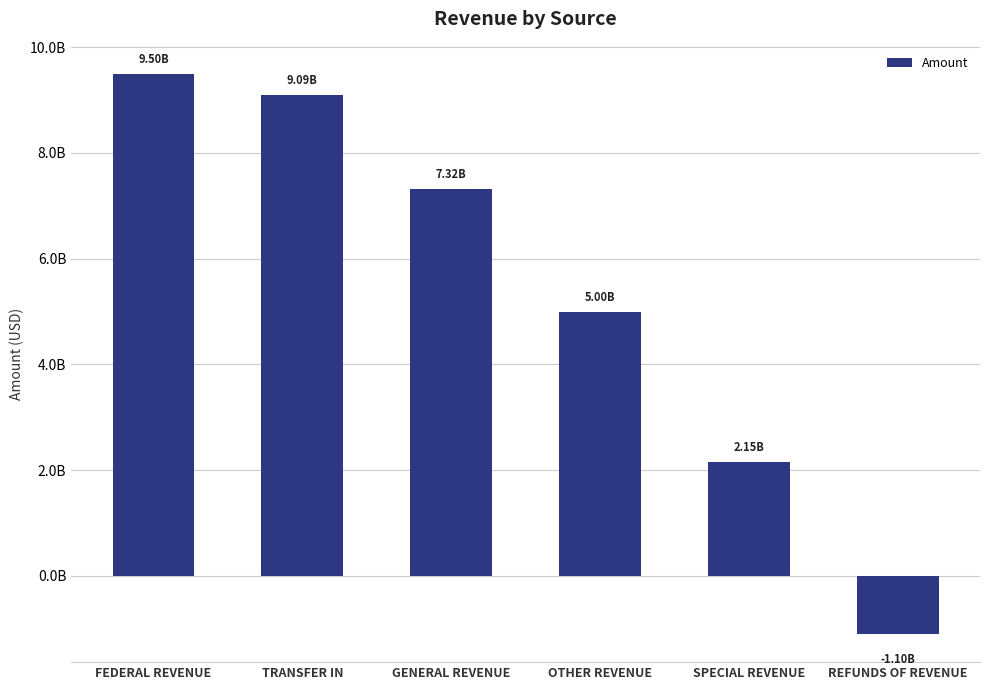

Is it true that the value at TRANSFER IN is 9093009825.6?

True